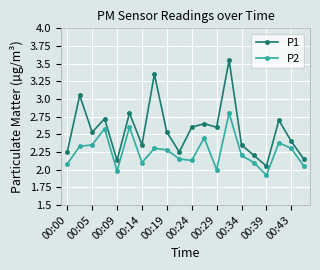

True or false: P1 and P2 intersect in this chart.

False